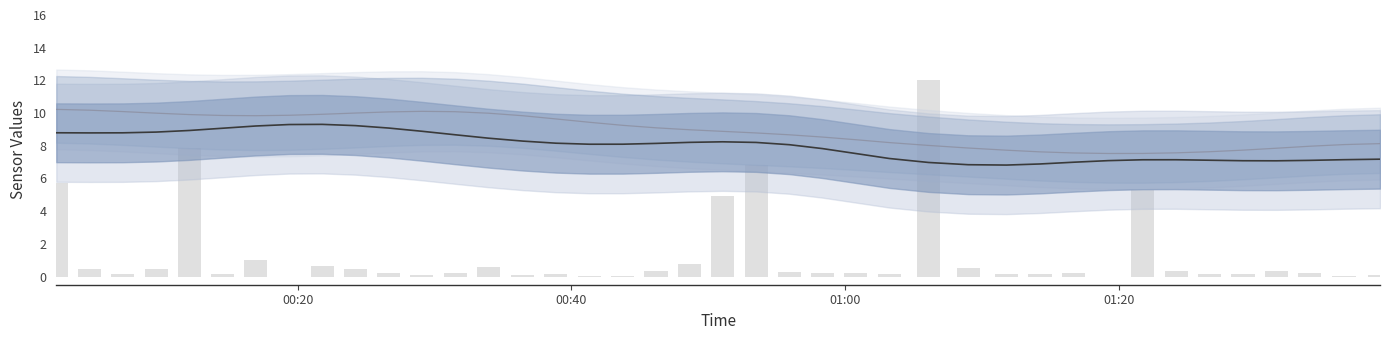

How many data points in SDS_P2 are above 8?

29